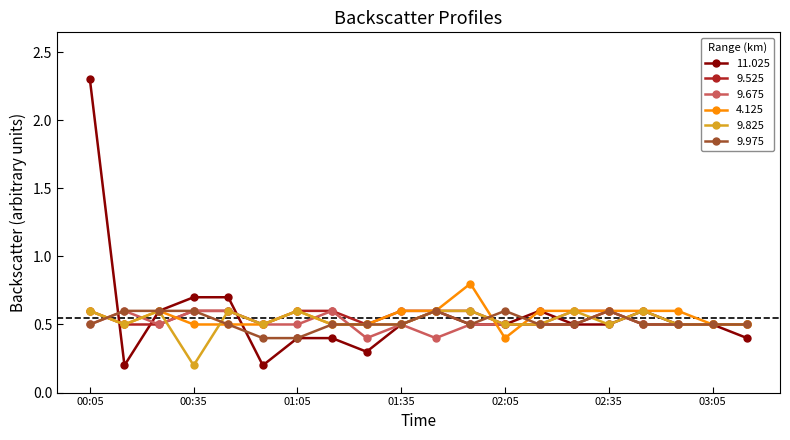

At how many categories does at least one series exceed 1?

1